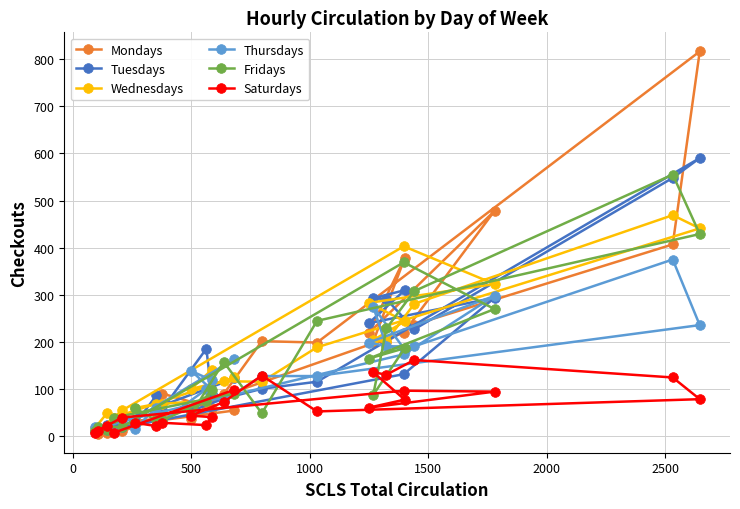

How many data points in Thursdays are above 128?

11